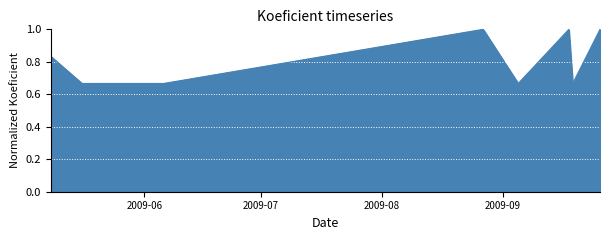

What is the greatest value displayed?

1.0